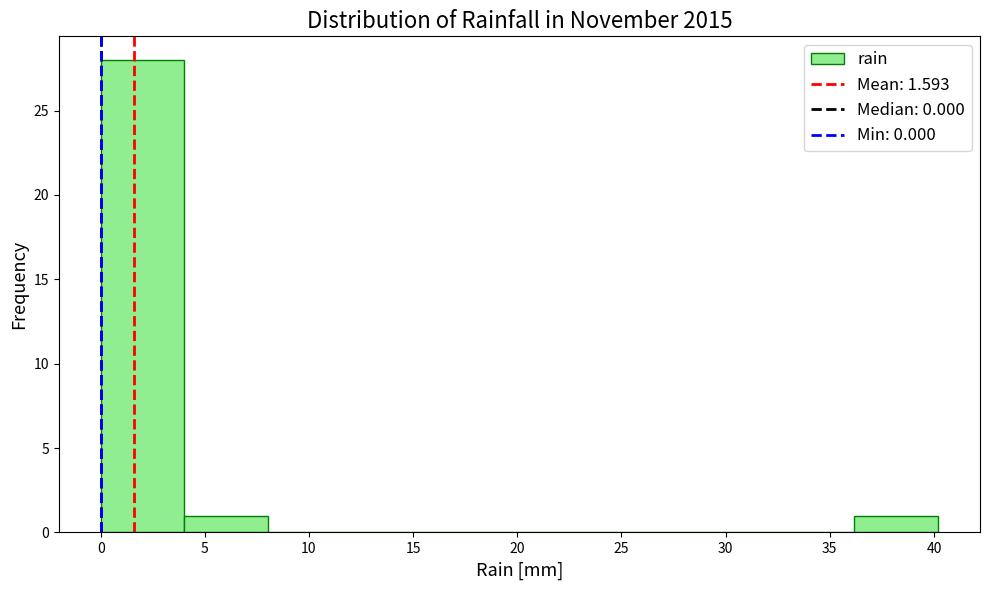

Which range on the x-axis has the tallest bar?

0 to 4